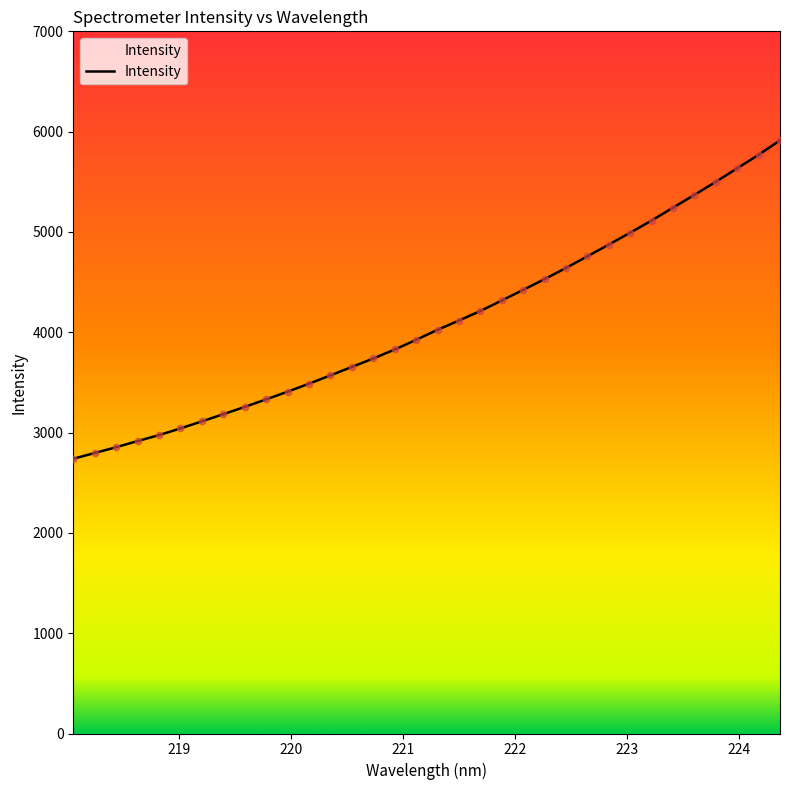

What is the smallest value displayed?

2738.9